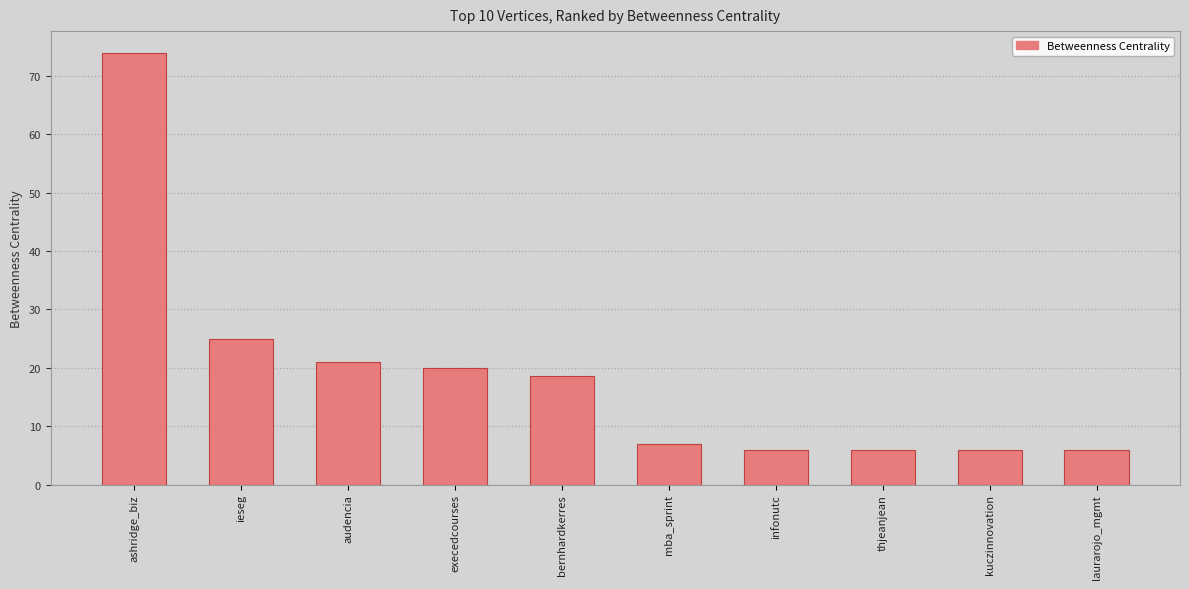

Count the number of values greater than 18.

5